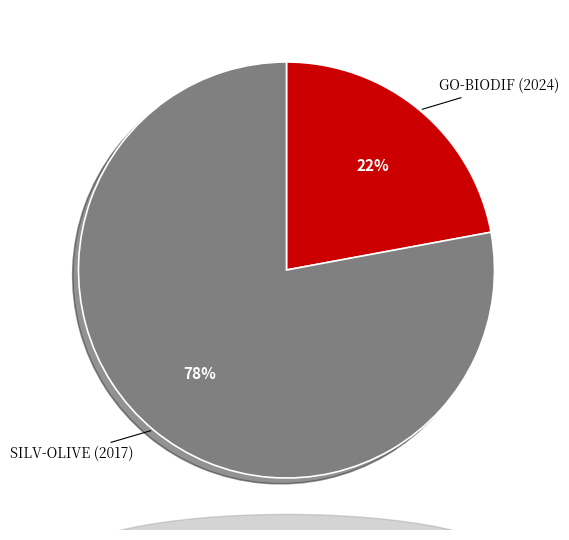

Count the number of slices in the pie.

2